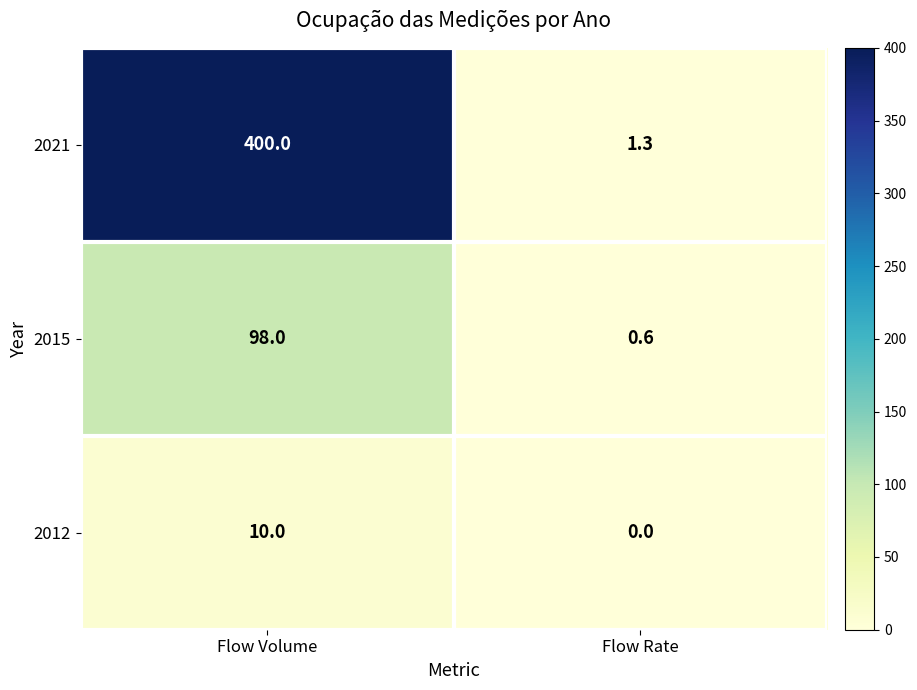

What is the difference between the maximum and minimum values in the 2021 series?

398.7